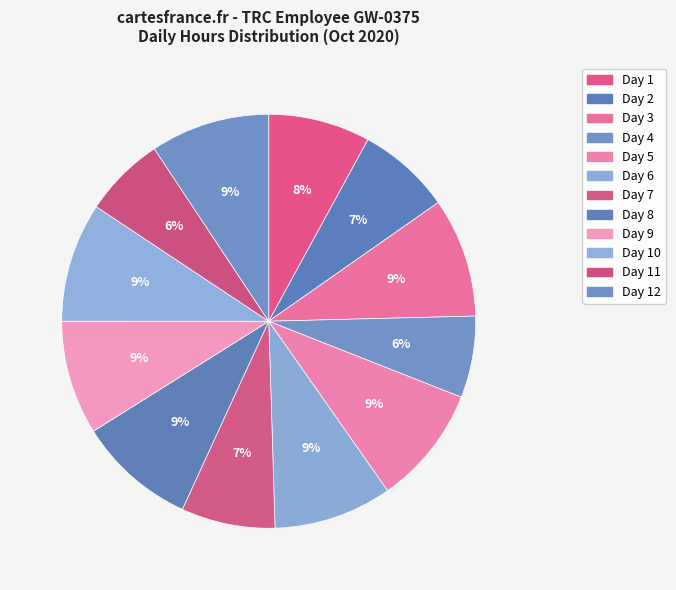

Count the number of slices in the pie.

12